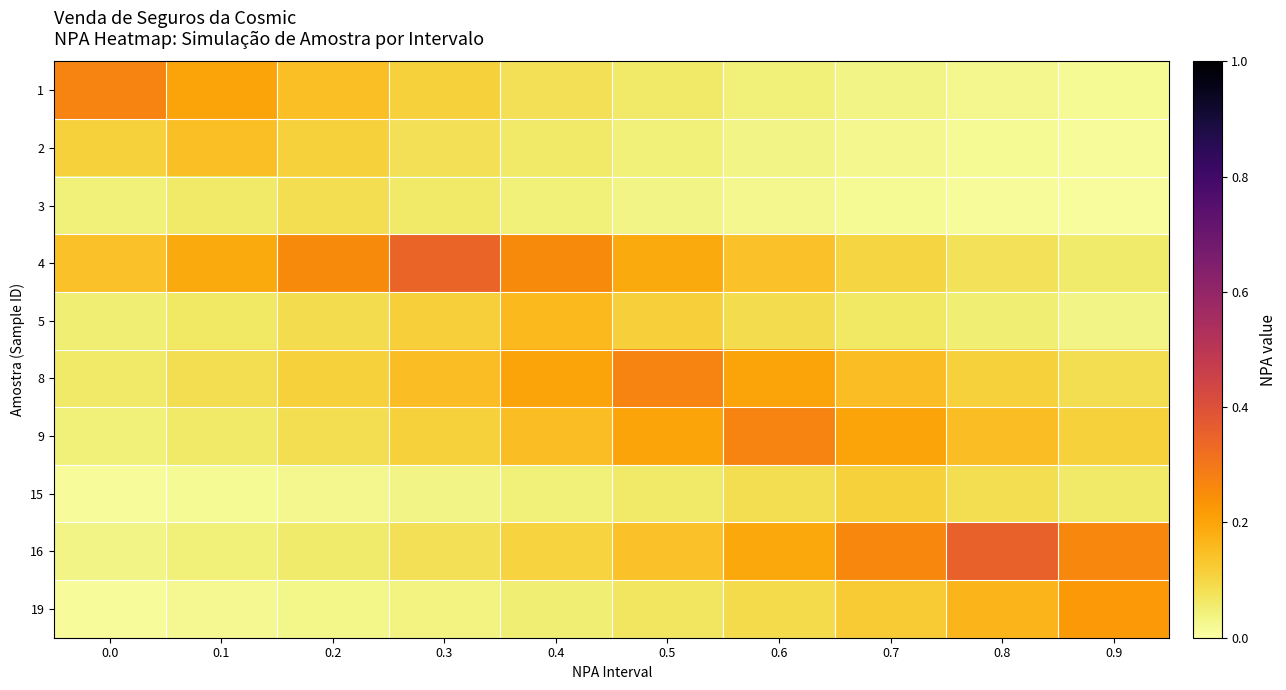

Reading right to left, list all the values displayed in this chart.

1: 0.9=0.0	0.8=0.0	0.7=0.0	0.6=0.0	0.5=0.1	0.4=0.1	0.3=0.1	0.2=0.1	0.1=0.2	0.0=0.3
2: 0.9=0.0	0.8=0.0	0.7=0.0	0.6=0.0	0.5=0.0	0.4=0.1	0.3=0.1	0.2=0.1	0.1=0.1	0.0=0.1
3: 0.9=0.0	0.8=0.0	0.7=0.0	0.6=0.0	0.5=0.0	0.4=0.0	0.3=0.1	0.2=0.1	0.1=0.1	0.0=0.0
4: 0.9=0.1	0.8=0.1	0.7=0.1	0.6=0.1	0.5=0.2	0.4=0.3	0.3=0.3	0.2=0.3	0.1=0.2	0.0=0.1
5: 0.9=0.0	0.8=0.0	0.7=0.1	0.6=0.1	0.5=0.1	0.4=0.2	0.3=0.1	0.2=0.1	0.1=0.1	0.0=0.0
8: 0.9=0.1	0.8=0.1	0.7=0.1	0.6=0.2	0.5=0.3	0.4=0.2	0.3=0.1	0.2=0.1	0.1=0.1	0.0=0.1
9: 0.9=0.1	0.8=0.1	0.7=0.2	0.6=0.3	0.5=0.2	0.4=0.1	0.3=0.1	0.2=0.1	0.1=0.1	0.0=0.0
15: 0.9=0.1	0.8=0.1	0.7=0.1	0.6=0.1	0.5=0.1	0.4=0.0	0.3=0.0	0.2=0.0	0.1=0.0	0.0=0.0
16: 0.9=0.3	0.8=0.4	0.7=0.3	0.6=0.2	0.5=0.1	0.4=0.1	0.3=0.1	0.2=0.1	0.1=0.0	0.0=0.0
19: 0.9=0.2	0.8=0.2	0.7=0.1	0.6=0.1	0.5=0.1	0.4=0.1	0.3=0.0	0.2=0.0	0.1=0.0	0.0=0.0